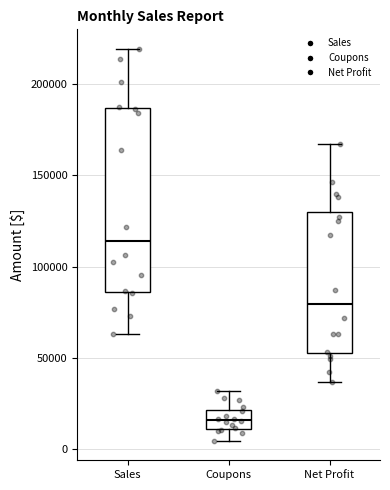

Which box's median line is the highest?

Sales